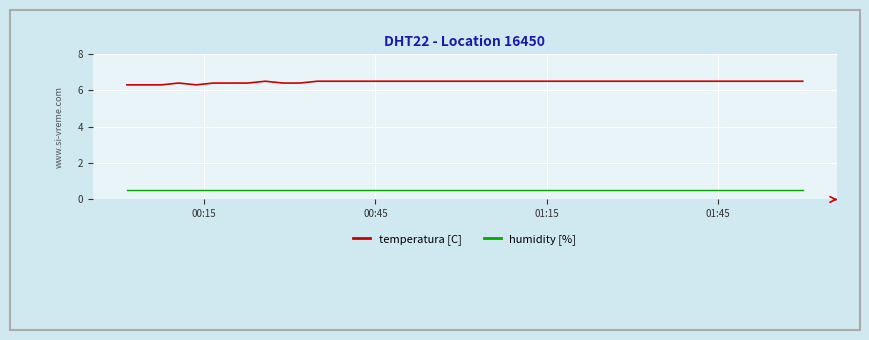

Which series has the largest range (max minus min)?

temperatura [C]